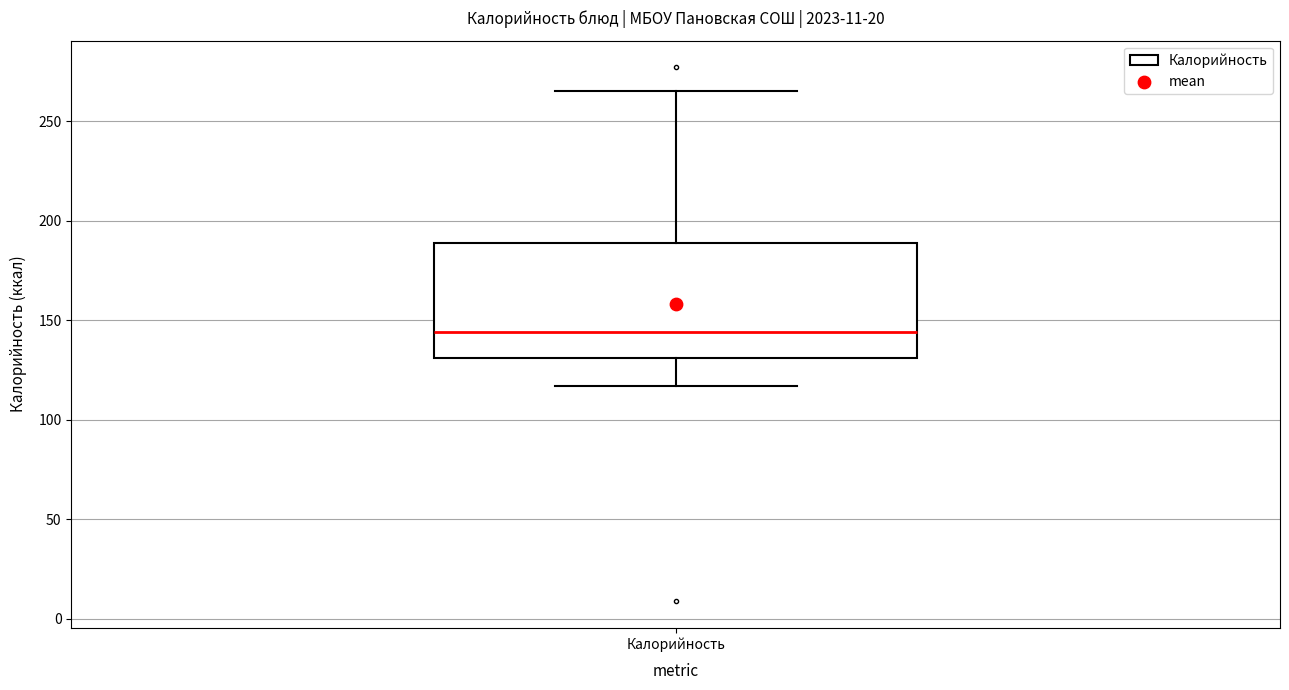

Read this box plot against the y-axis: the position of the median line, the range covered by the box, and the ends of both whiskers. The values are not printed on the chart, so give them approximately, as read against the axis.

median 145, box 130 to 190, whiskers 115 to 265